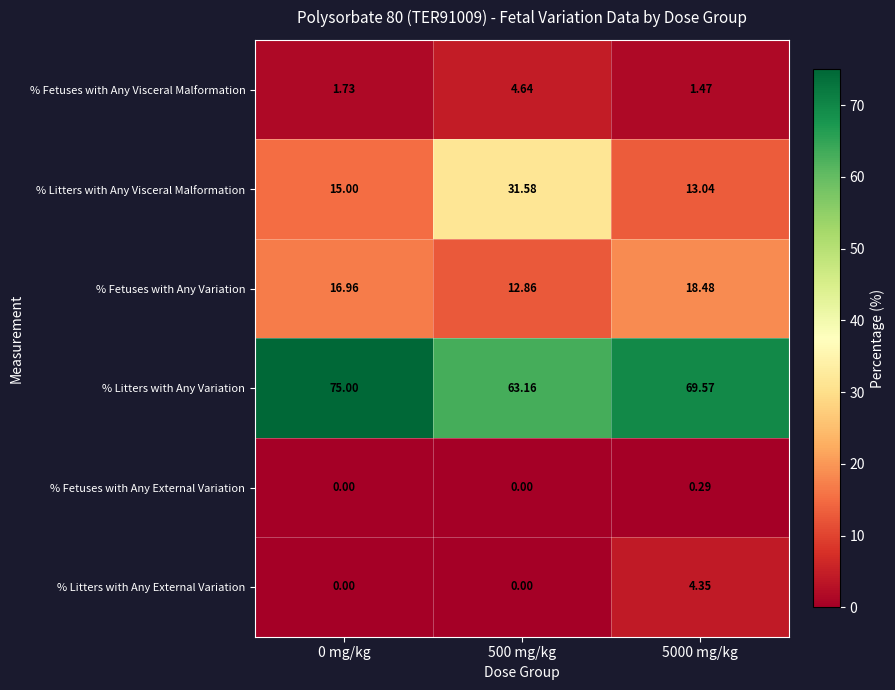

List the series in order of their peak value, highest first.

% Litters with Any Variation, % Litters with Any Visceral Malformation, % Fetuses with Any Variation, % Fetuses with Any Visceral Malformation, % Litters with Any External Variation, % Fetuses with Any External Variation